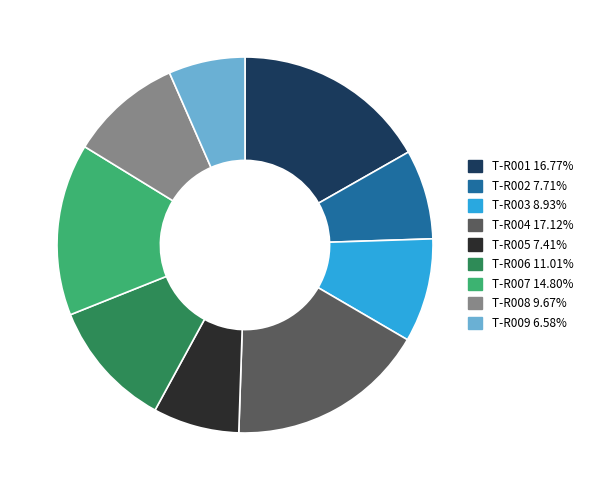

What is the ratio of the value at T-R007 to the value at T-R008?

1.5